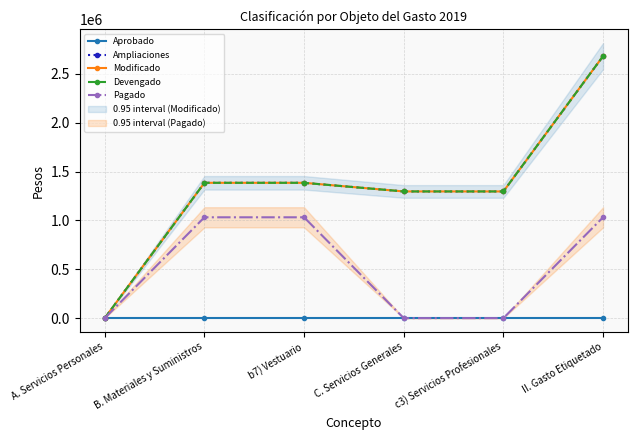

How many categories are shown in the chart?

6